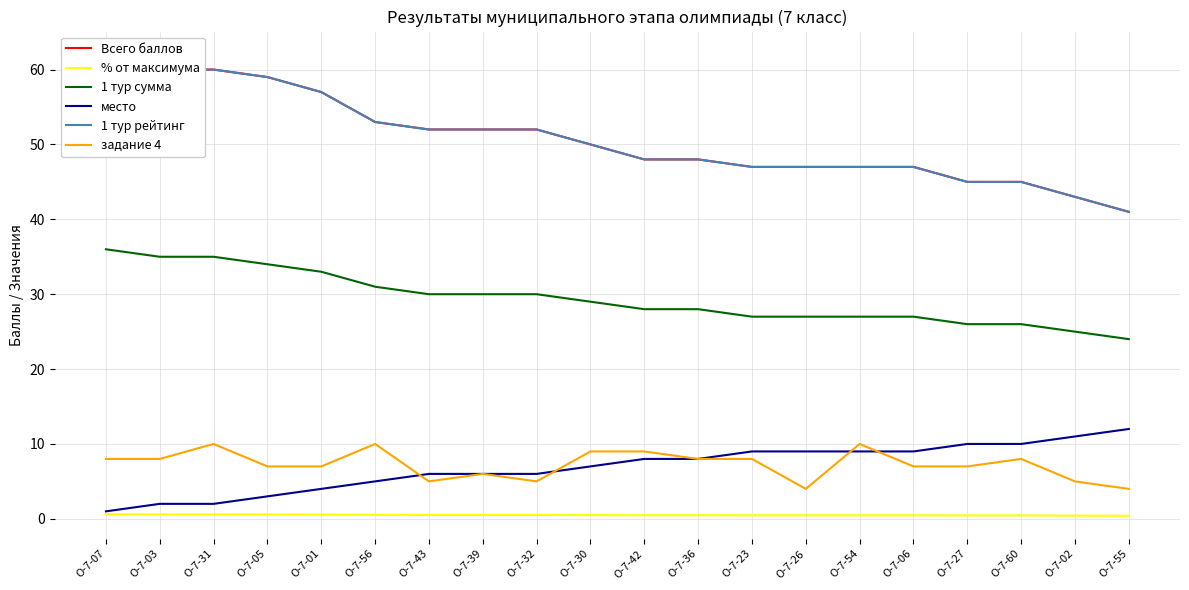

What is the difference between the maximum and minimum values in the 1 тур сумма series?

12.0